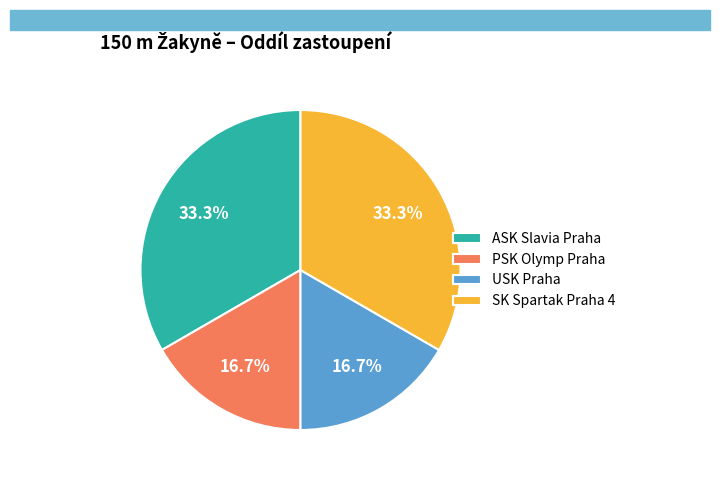

Between SK Spartak Praha 4 and PSK Olymp Praha, which is larger?

SK Spartak Praha 4